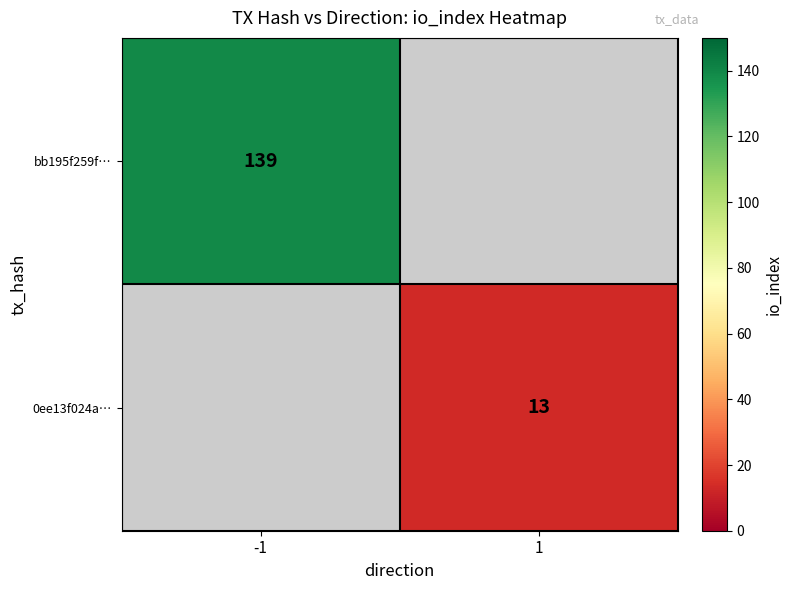

True or false: bb195f259f… has a value of 86 at -1.

False